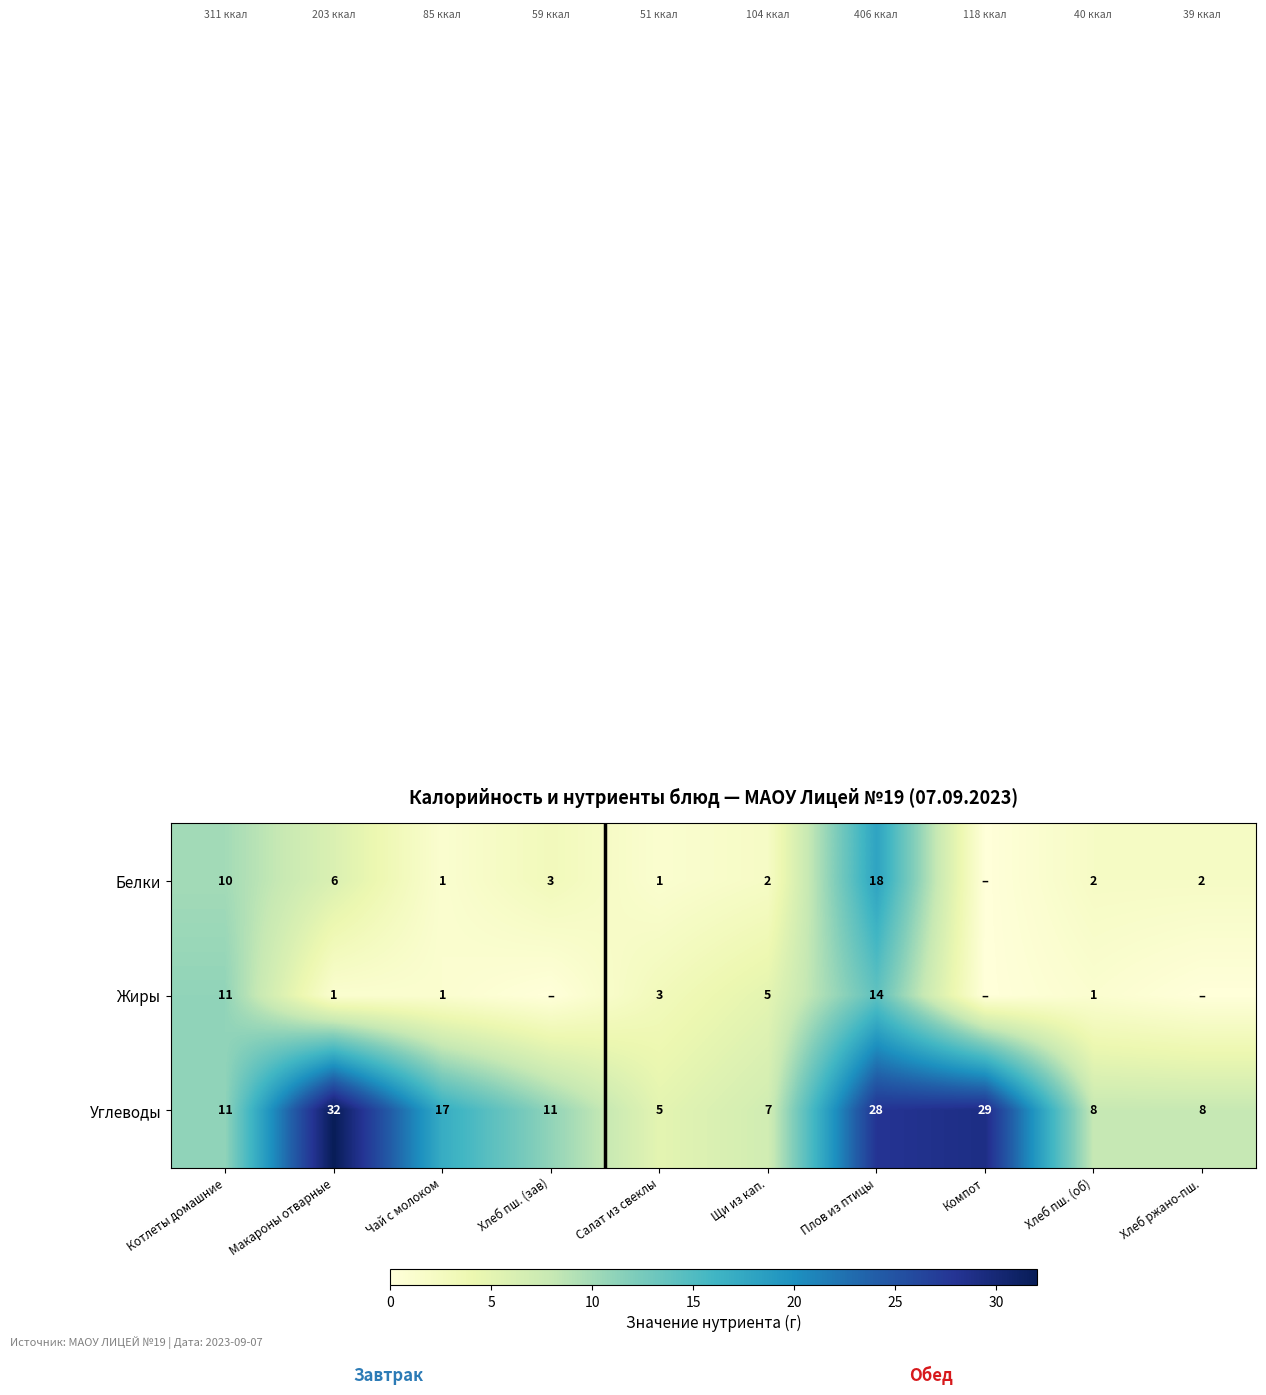

The value of Жиры at Котлеты домашние is 6. True or false?

False